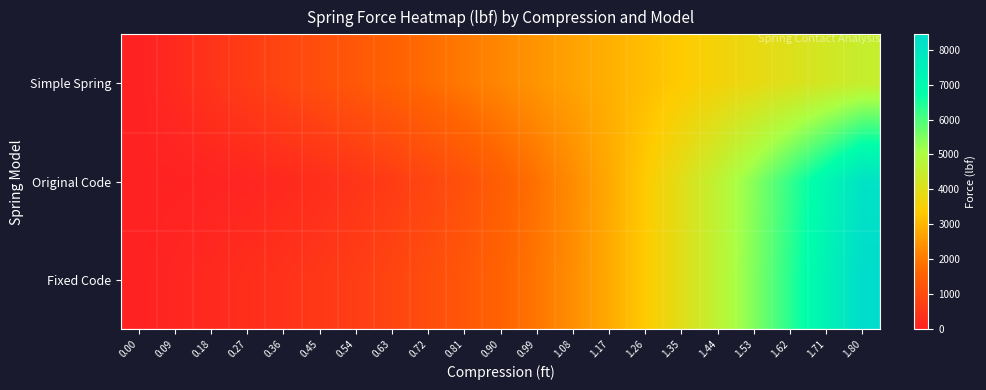

At which category is the sum across all series the highest?

1.80